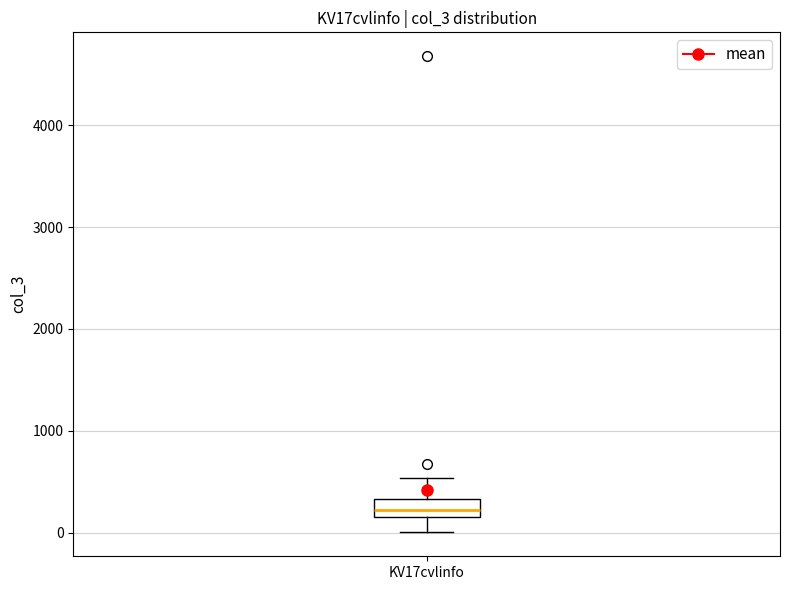

Transcribe this box plot: give where the median line is, the range the box spans, and where the two whiskers end, as read against the y-axis. The values are not printed on the chart, so give them approximately, as read against the axis.

median 200, box 100 to 300, whiskers 0 to 500